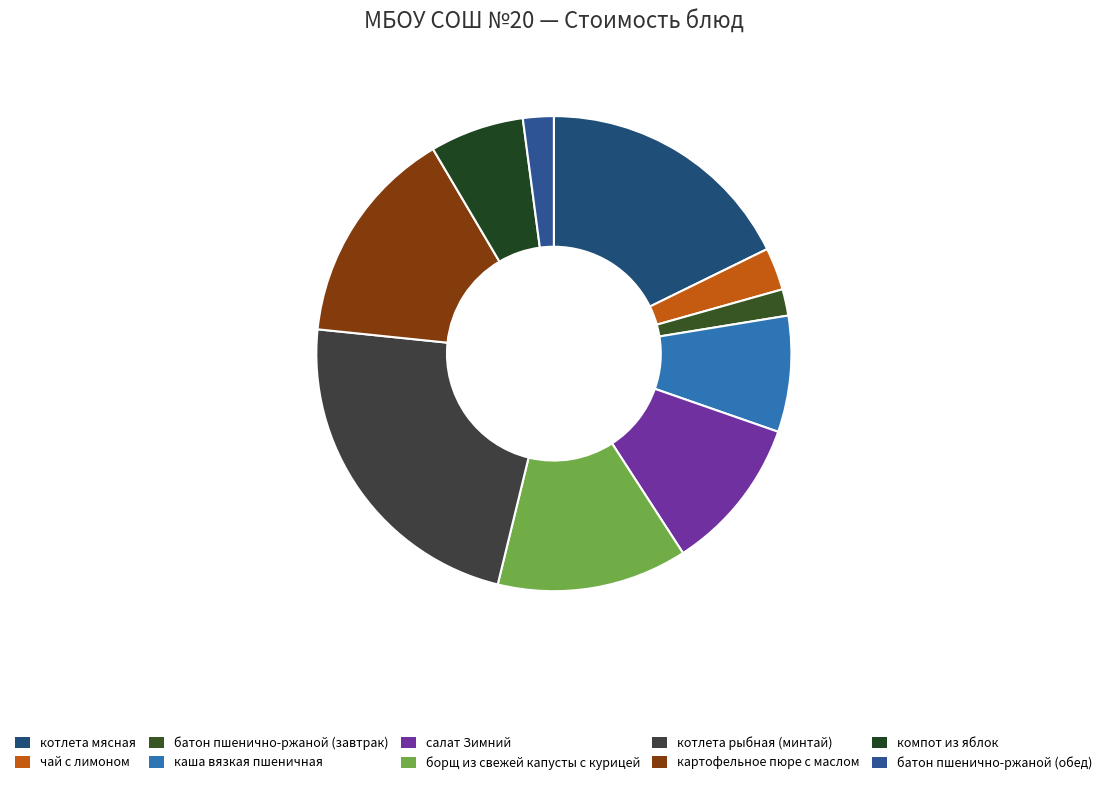

How many slices are in this pie chart?

10